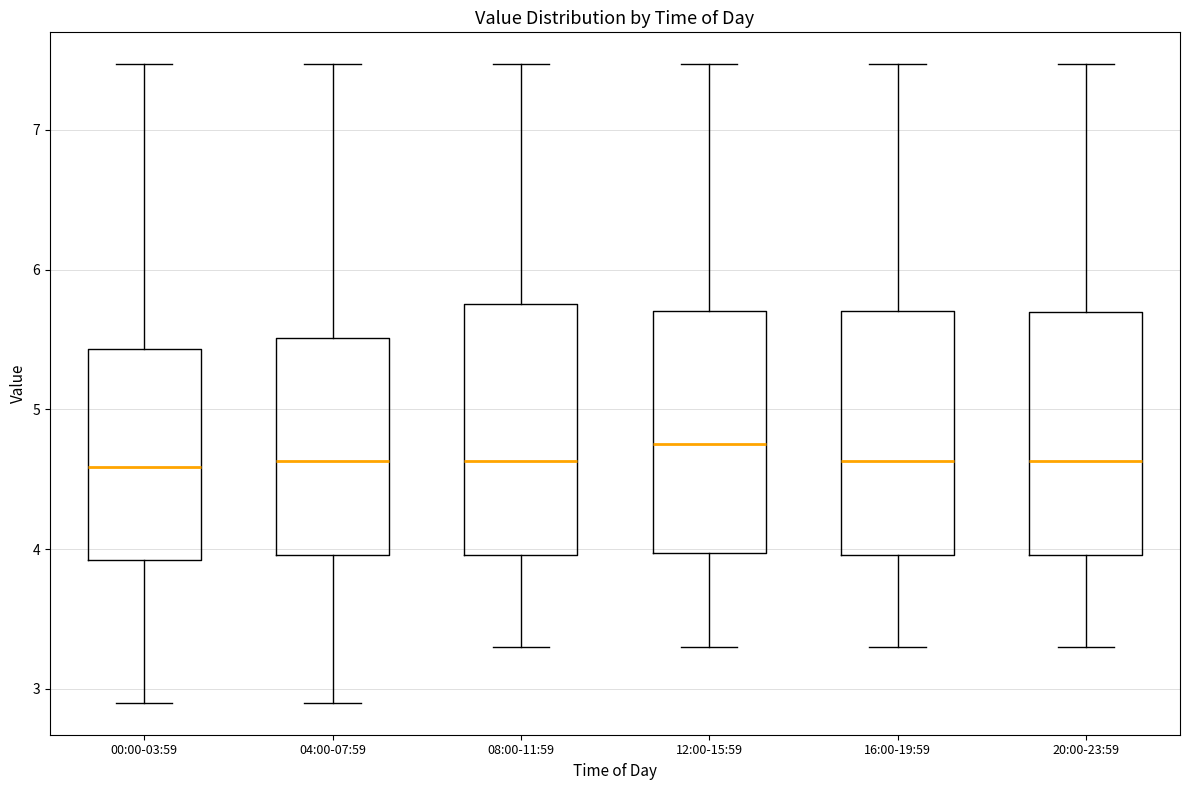

Reading left to right, read every box against the y-axis: the position of its median line, the range the box covers, and the ends of its whiskers. The values are not printed on the chart, so give them approximately, as read against the axis.

00:00-03:59: median 4.6, box 3.9 to 5.4, whiskers 2.9 to 7.5
04:00-07:59: median 4.6, box 4.0 to 5.5, whiskers 2.9 to 7.5
08:00-11:59: median 4.6, box 4.0 to 5.8, whiskers 3.3 to 7.5
12:00-15:59: median 4.8, box 4.0 to 5.7, whiskers 3.3 to 7.5
16:00-19:59: median 4.6, box 4.0 to 5.7, whiskers 3.3 to 7.5
20:00-23:59: median 4.6, box 4.0 to 5.7, whiskers 3.3 to 7.5